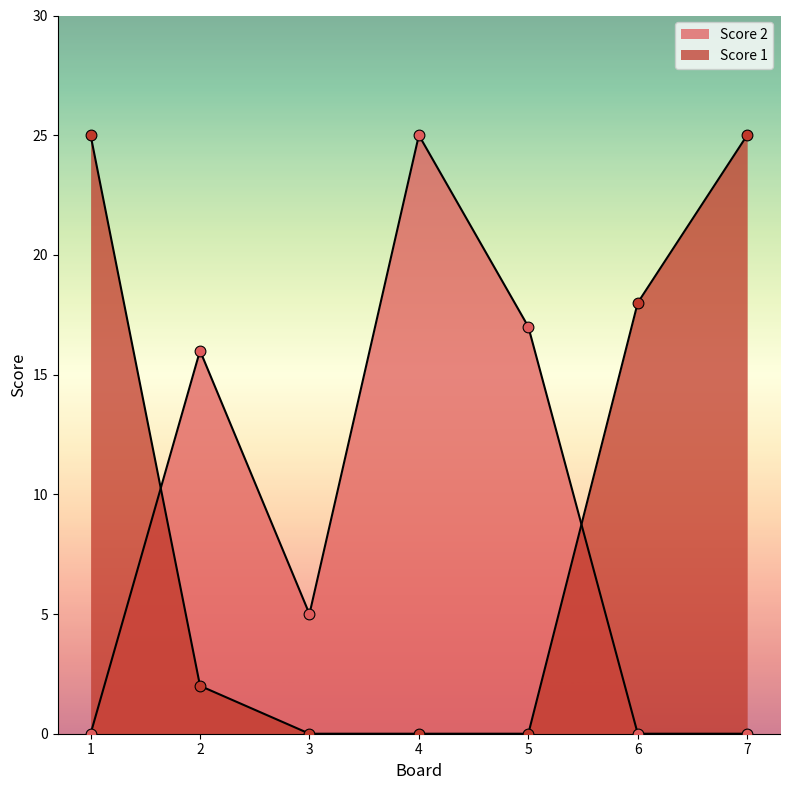

What are all the series names shown in the legend?

Score 2, Score 1